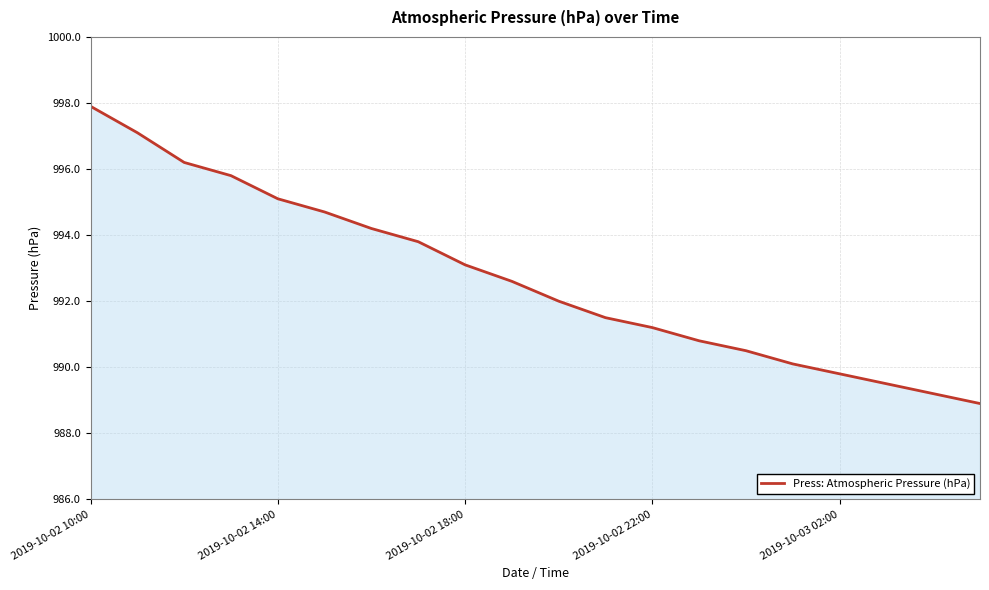

What is the minimum value shown in the chart?

988.9